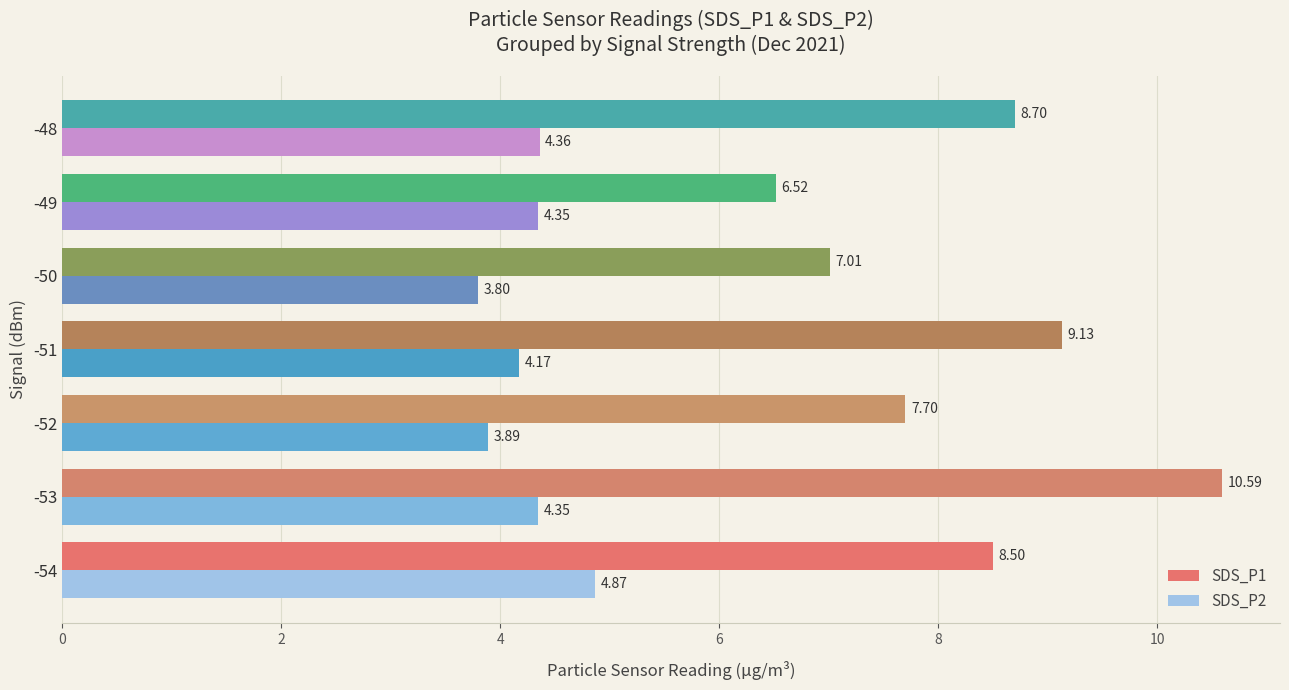

How many series are shown in this chart?

2